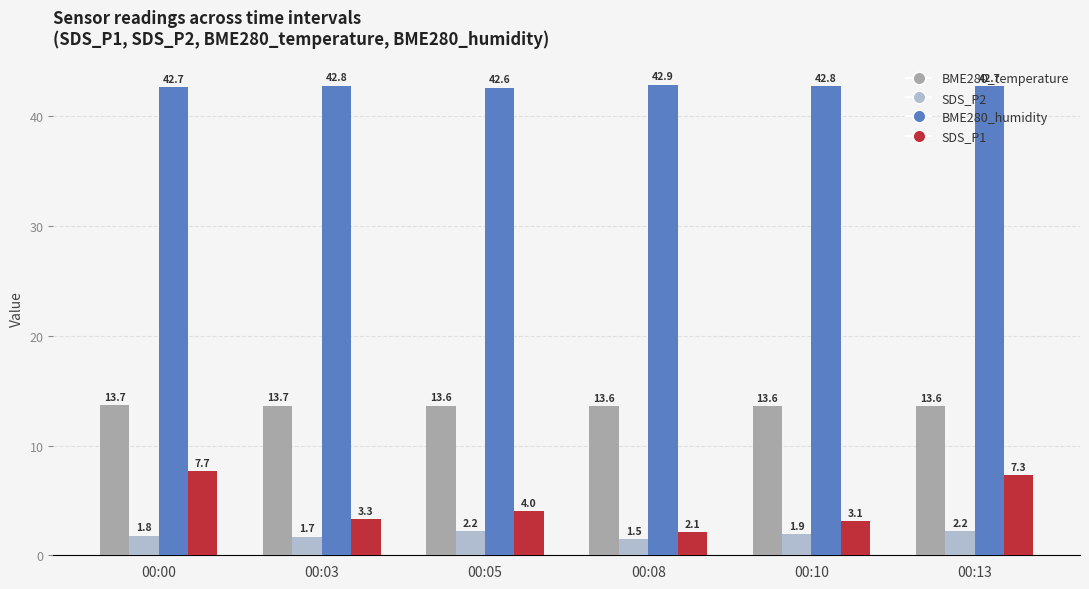

Rank the series at 00:00 from highest to lowest value.

BME280_humidity, BME280_temperature, SDS_P1, SDS_P2